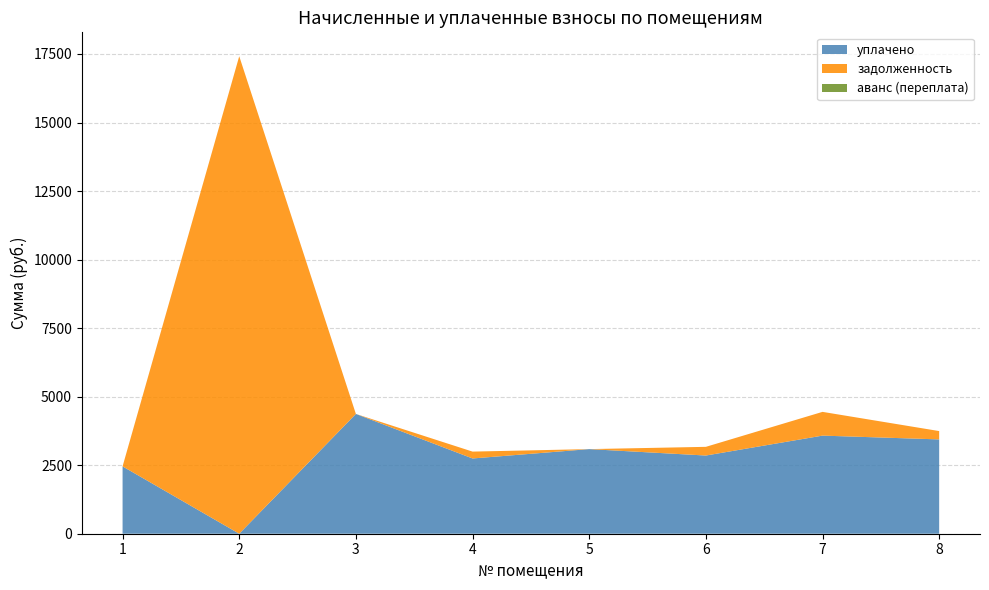

Reading left to right, what are all the values shown in this chart?

уплачено: 1=2456.0	2=0.0	3=4369.6	4=2745.0	5=3086.6	6=2852.5	7=3578.7	8=3440.4
задолженность: 1=0.0	2=17418.1	3=0.0	4=250.5	5=0.0	6=316.9	7=866.1	8=304.2
аванс (переплата): 1=1.1	2=0.0	3=0.0	4=0.0	5=0.0	6=0.0	7=0.0	8=0.0